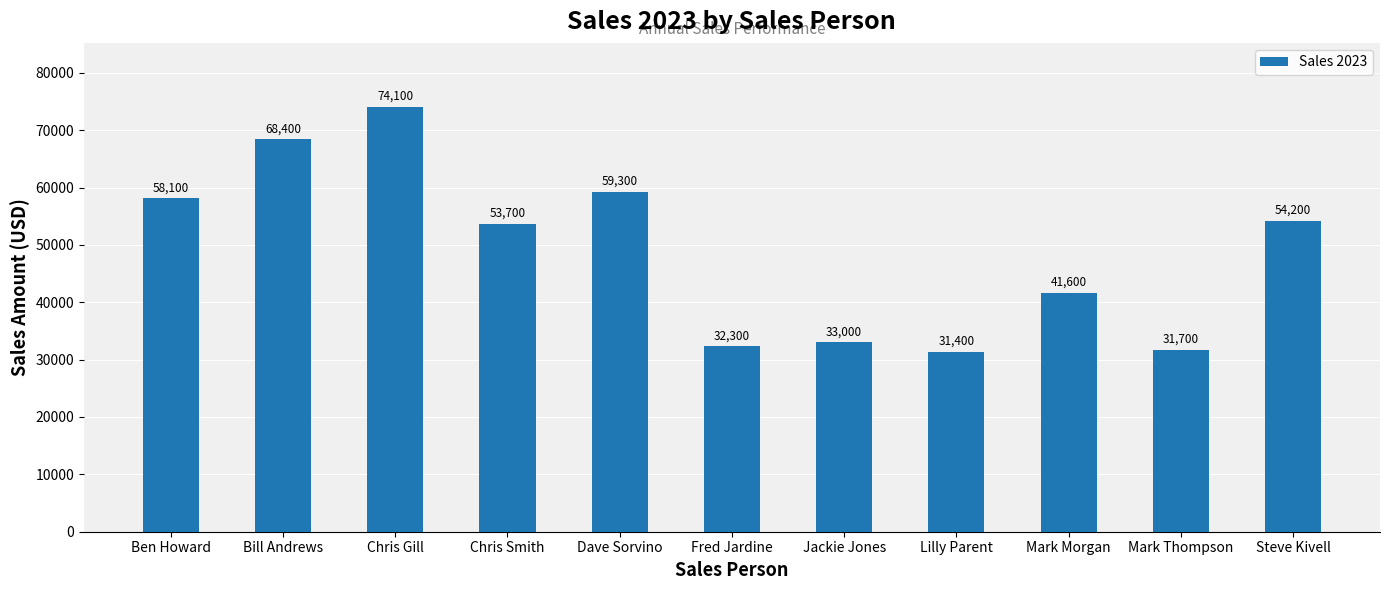

What is the change in value from Chris Smith to Lilly Parent?

-22300